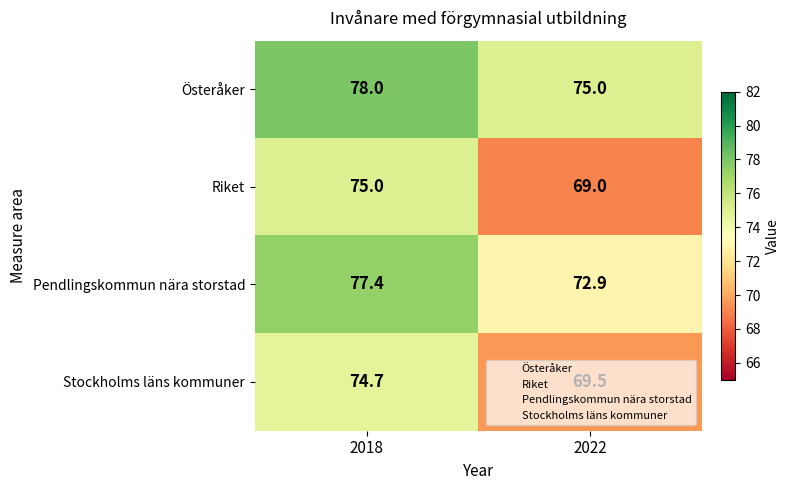

Which category has the lowest value across all series?

2022